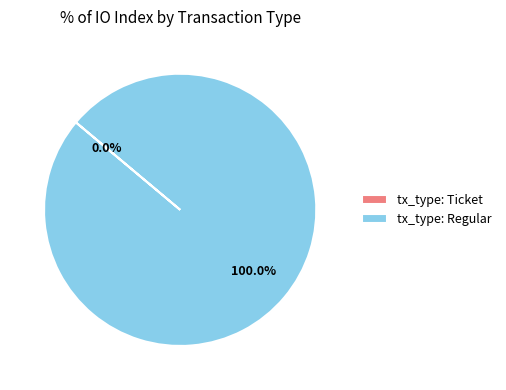

Which slice is the largest?

tx_type: Regular